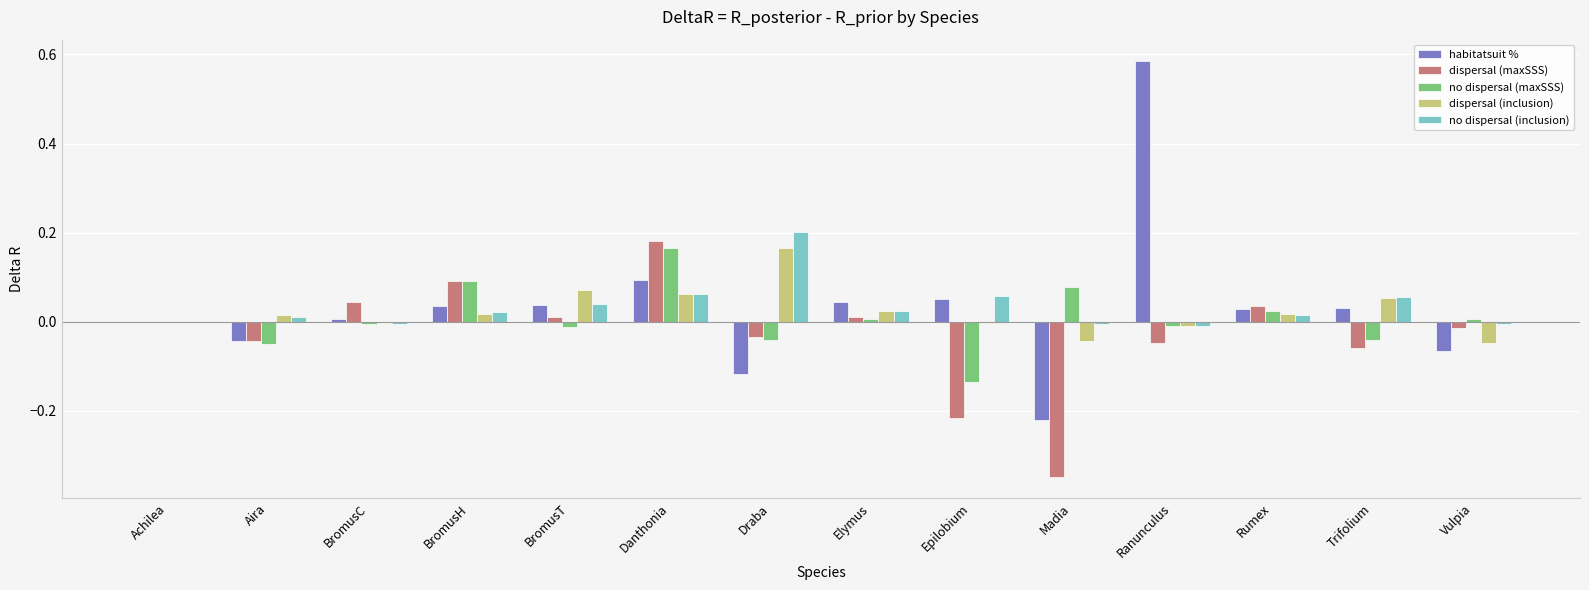

Is the value of habitatsuit % at Madia greater than the value of no dispersal (maxSSS) at Vulpia?

No